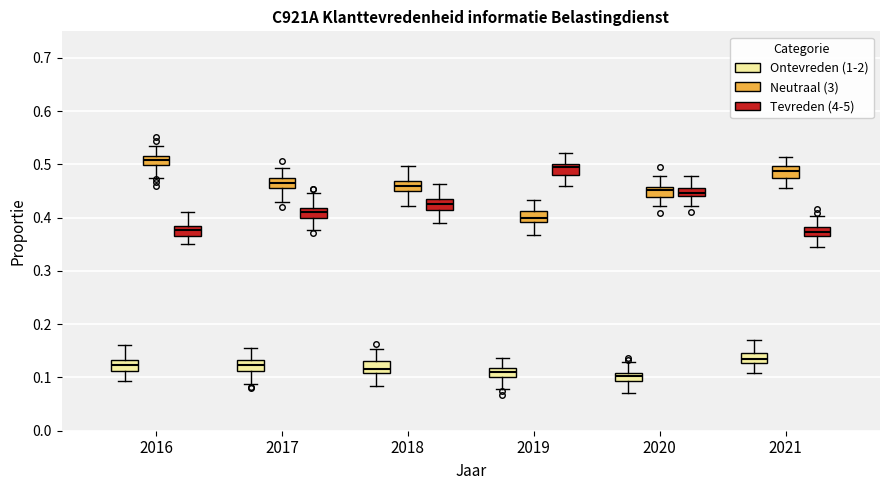

Reading left to right, read every box against the y-axis: the position of its median line, the range the box covers, and the ends of its whiskers. The values are not printed on the chart, so give them approximately, as read against the axis.

2016 (Ontevreden (1-2)): median 0.12, box 0.11 to 0.13, whiskers 0.09 to 0.16
2016 (Neutraal (3)): median 0.51, box 0.50 to 0.52, whiskers 0.47 to 0.54
2016 (Tevreden (4-5)): median 0.38, box 0.37 to 0.39, whiskers 0.35 to 0.41
2017 (Ontevreden (1-2)): median 0.12, box 0.11 to 0.13, whiskers 0.09 to 0.16
2017 (Neutraal (3)): median 0.46 (inside the box), box 0.46 to 0.47, whiskers 0.43 to 0.49
2017 (Tevreden (4-5)): median 0.41, box 0.40 to 0.42, whiskers 0.38 to 0.45
2018 (Ontevreden (1-2)): median 0.12, box 0.11 to 0.13, whiskers 0.08 to 0.15
2018 (Neutraal (3)): median 0.46, box 0.45 to 0.47, whiskers 0.42 to 0.50
2018 (Tevreden (4-5)): median 0.43 (inside the box), box 0.42 to 0.43, whiskers 0.39 to 0.46
2019 (Ontevreden (1-2)): median 0.11, box 0.10 to 0.12, whiskers 0.08 to 0.14
2019 (Neutraal (3)): median 0.40, box 0.39 to 0.41, whiskers 0.37 to 0.43
2019 (Tevreden (4-5)): median 0.50 (just below the box's upper edge), box 0.48 to 0.50, whiskers 0.46 to 0.52
2020 (Ontevreden (1-2)): median 0.10, box 0.09 to 0.11, whiskers 0.07 to 0.13
2020 (Neutraal (3)): median 0.45, box 0.44 to 0.46, whiskers 0.42 to 0.48
2020 (Tevreden (4-5)): median 0.45, box 0.44 to 0.46, whiskers 0.42 to 0.48
2021 (Ontevreden (1-2)): median 0.13 (inside the box), box 0.13 to 0.15, whiskers 0.11 to 0.17
2021 (Neutraal (3)): median 0.49, box 0.48 to 0.50, whiskers 0.46 to 0.51
2021 (Tevreden (4-5)): median 0.37 (inside the box), box 0.37 to 0.38, whiskers 0.34 to 0.40